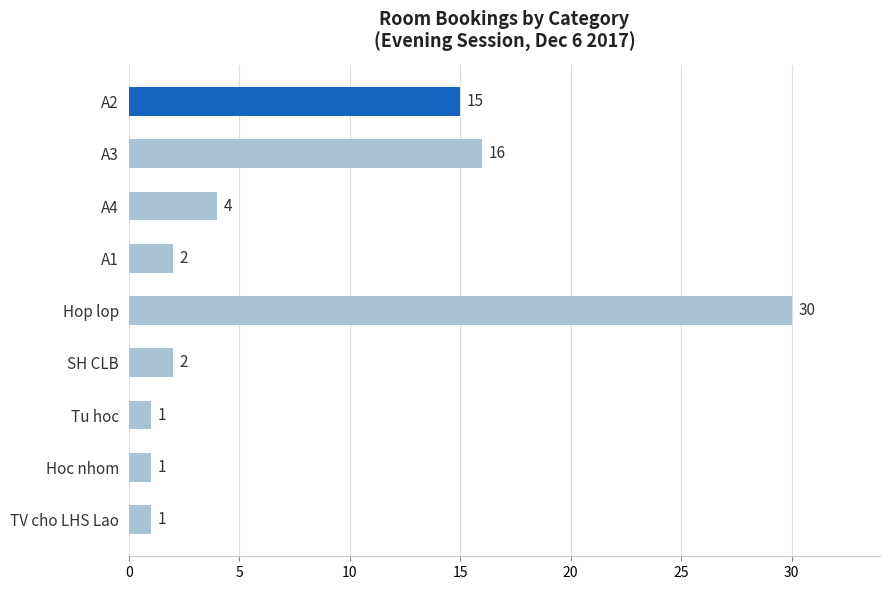

Reading top to bottom, extract all data points from this chart.

15	16	4	2	30	2	1	1	1